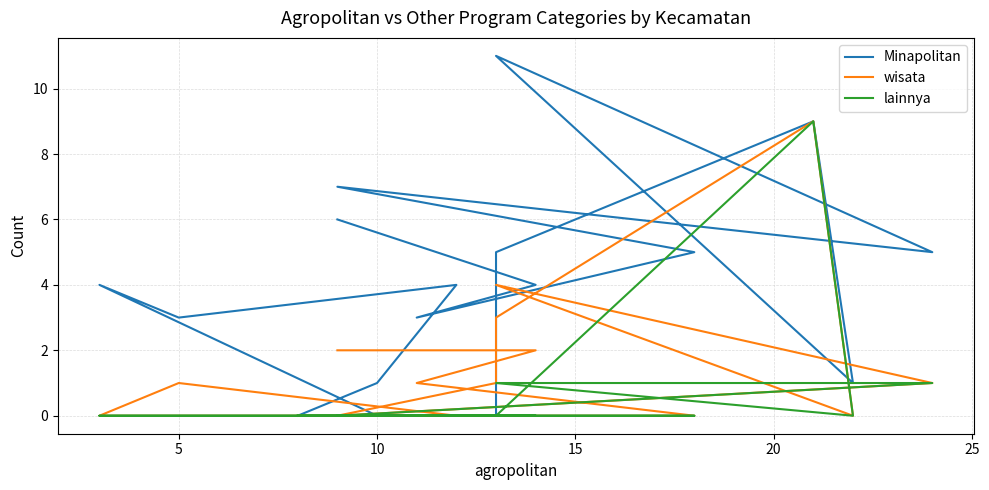

What are all the series names shown in the legend?

Minapolitan, wisata, lainnya